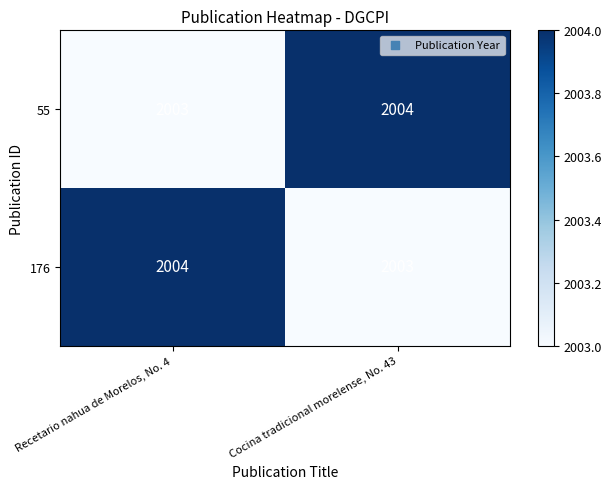

Reading left to right, list all the values displayed in this chart.

55: Recetario nahua de Morelos, No. 4=2003	Cocina tradicional morelense, No. 43=2004
176: Recetario nahua de Morelos, No. 4=2004	Cocina tradicional morelense, No. 43=2003